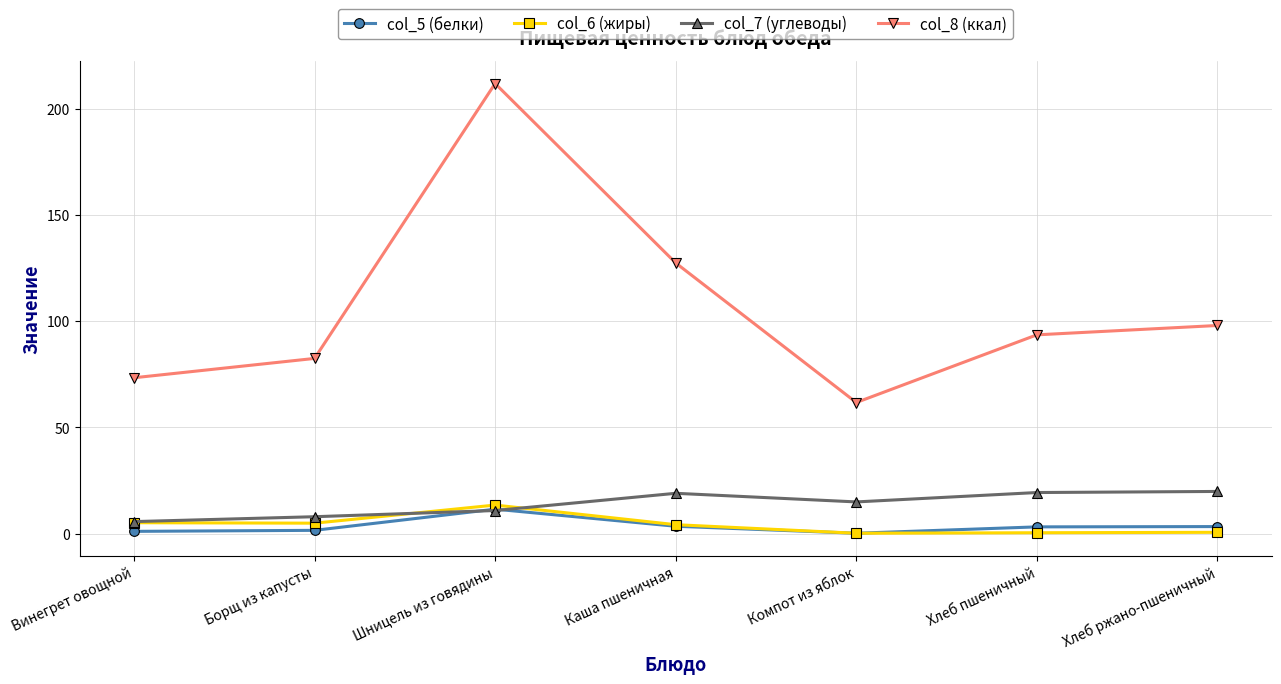

The value of col_7 (углеводы) at Компот из яблок is 14.9. True or false?

True